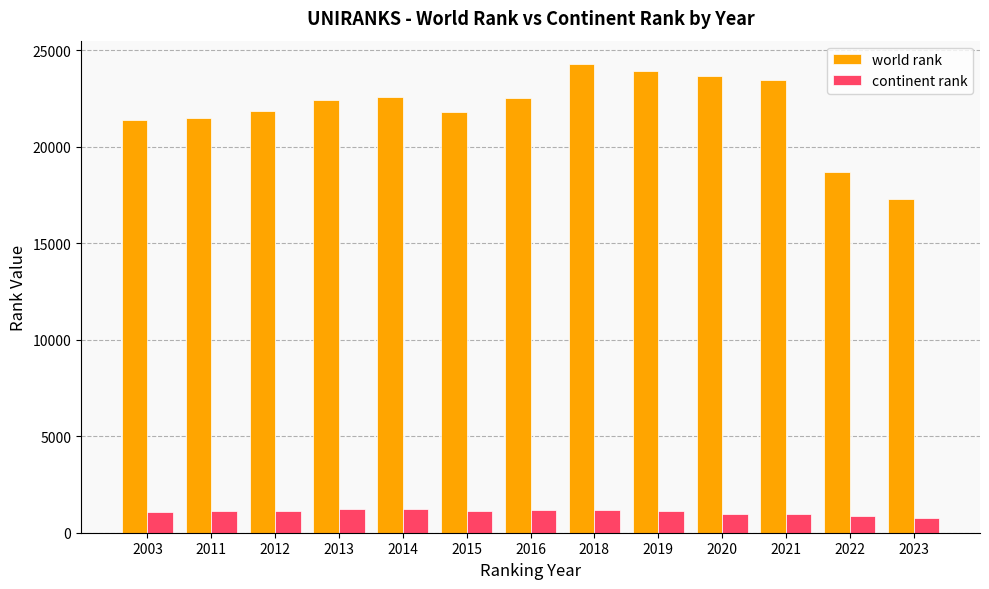

What is the minimum value shown in the chart?

781